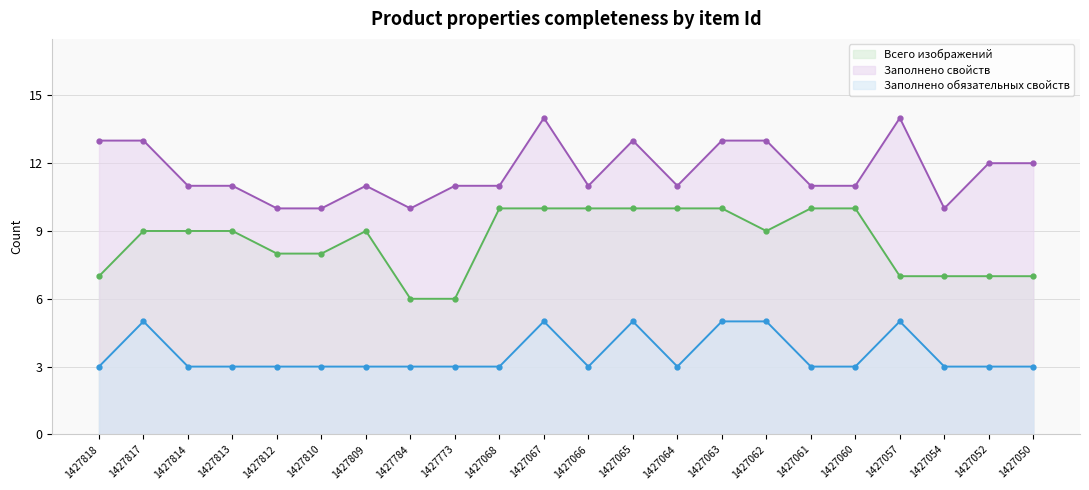

What is the smallest value displayed?

3